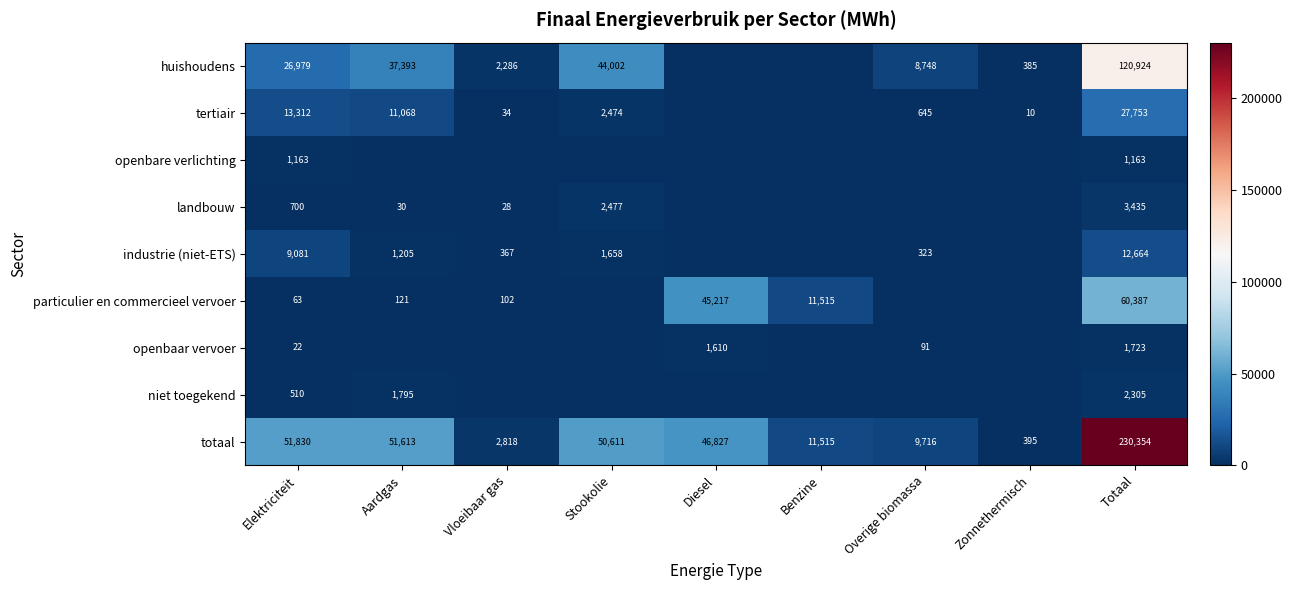

What is the difference between the particulier en commercieel vervoer values at Elektriciteit and Vloeibaar gas?

39